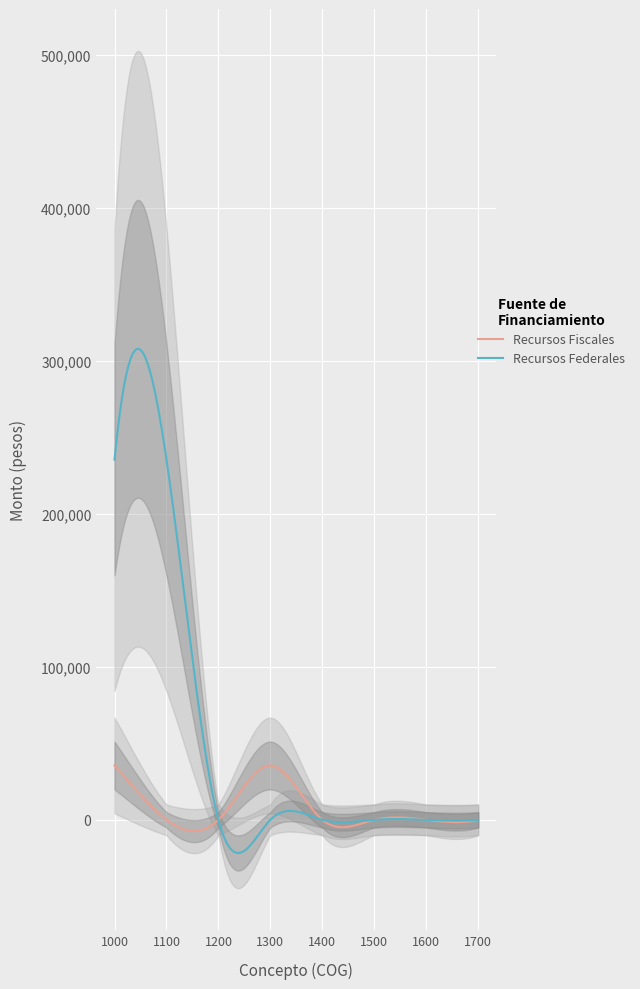

What is the highest value of the Recursos Fiscales series?

35475.9